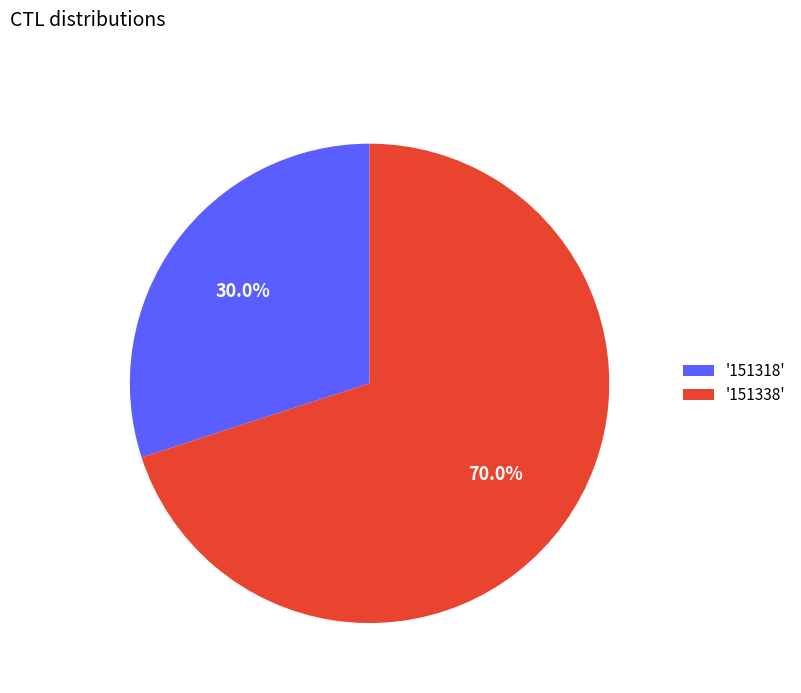

Is the sum of '151318' and '151338' greater than half?

Yes